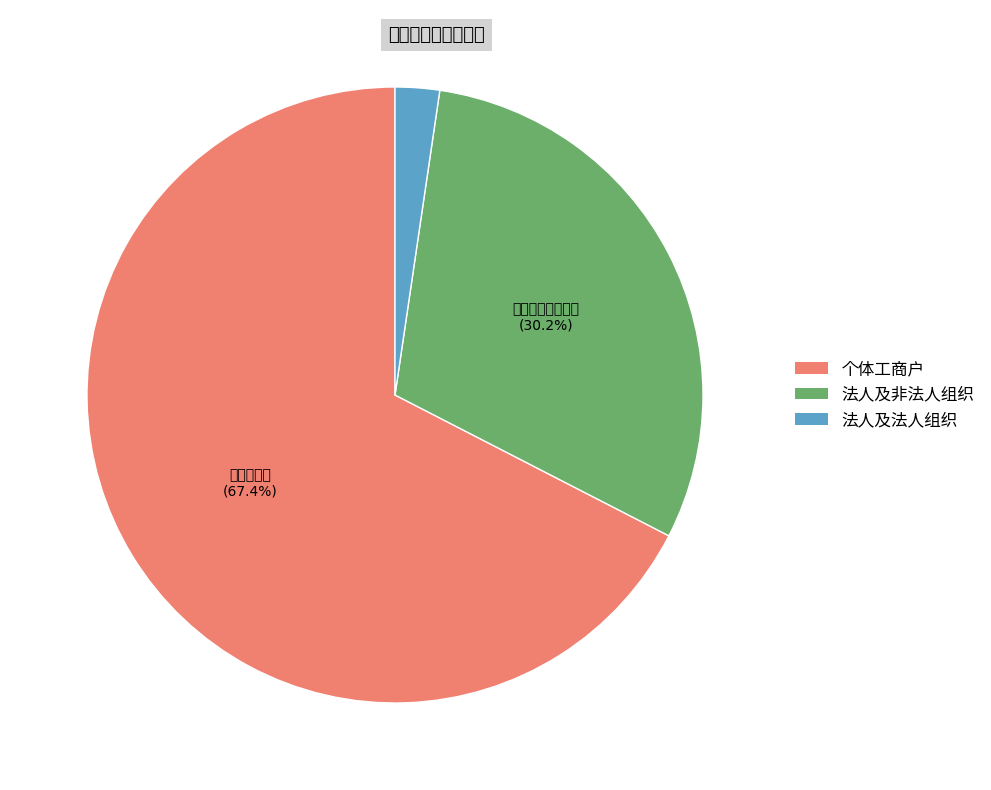

To the nearest percent, what is the difference between the largest and smallest slice percentages?

65%